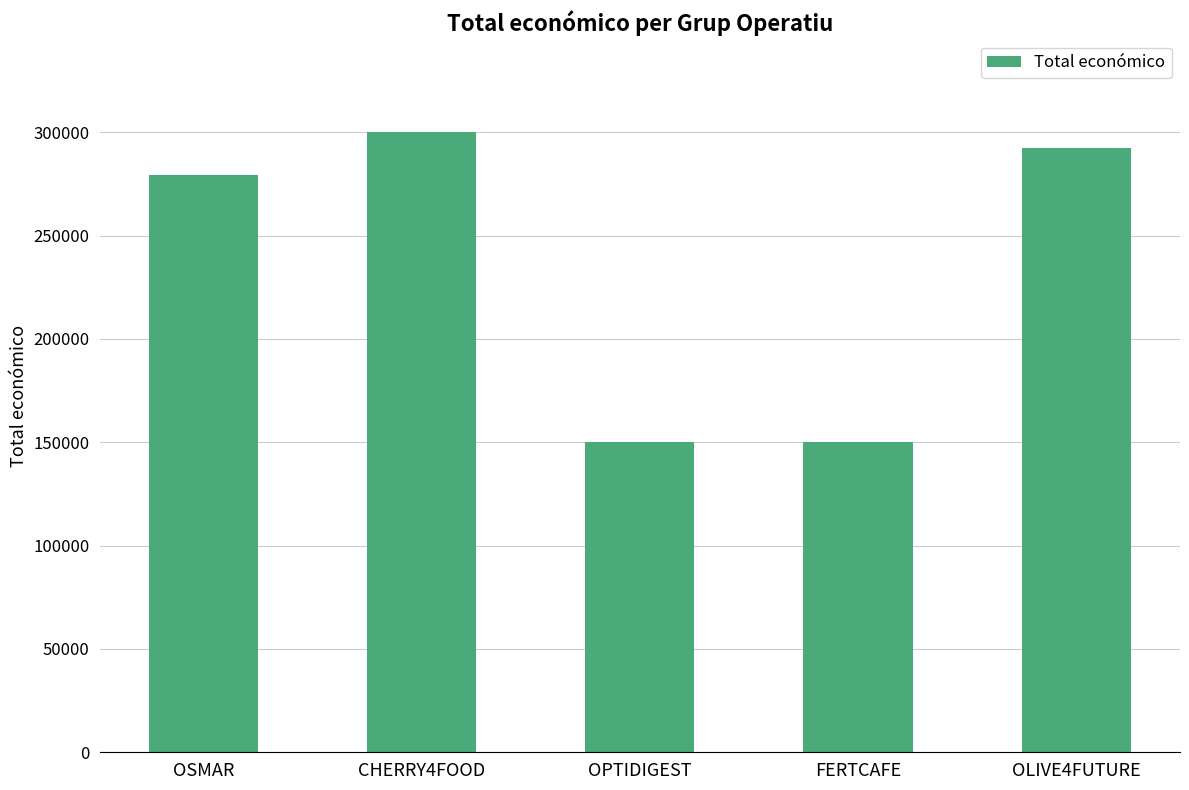

True or false: the data shows 220957 at FERTCAFE.

False